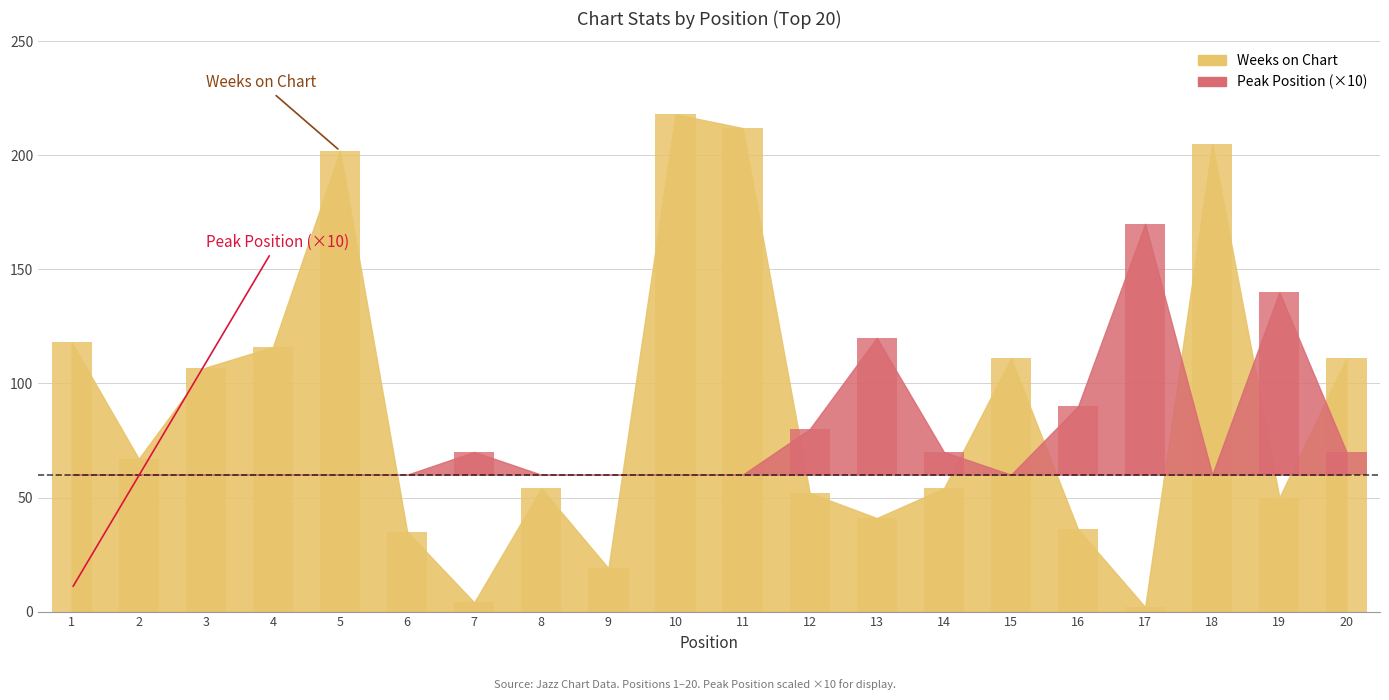

Count the number of values greater than 67.

9